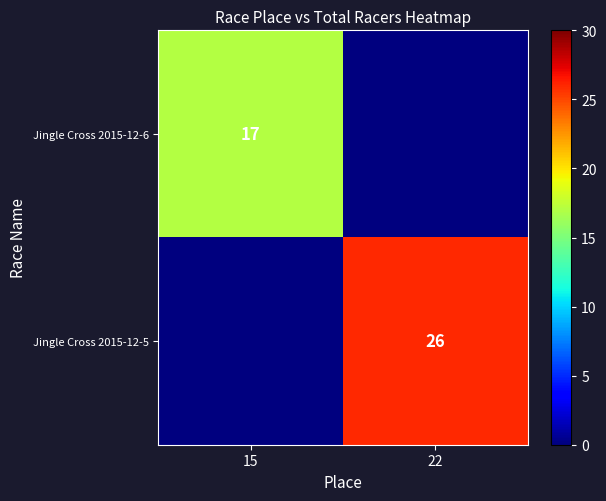

Is it true that Jingle Cross 2015-12-6 equals 17 at 15?

True